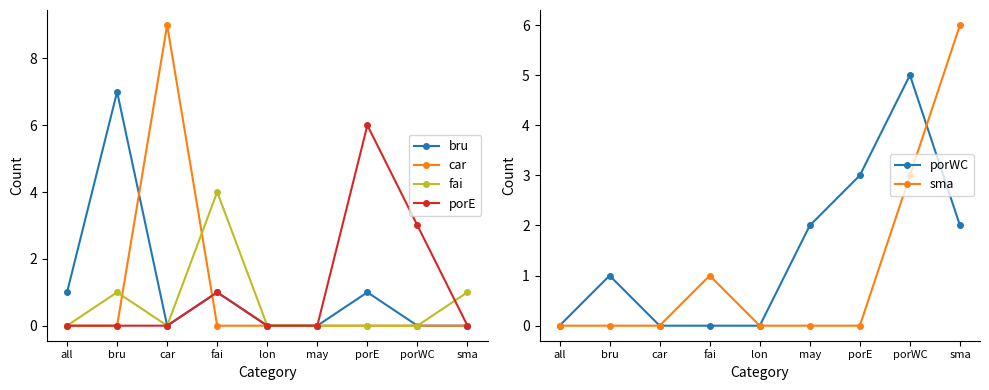

Rank the series by their maximum value, from highest to lowest.

car, bru, porE, sma, porWC, fai